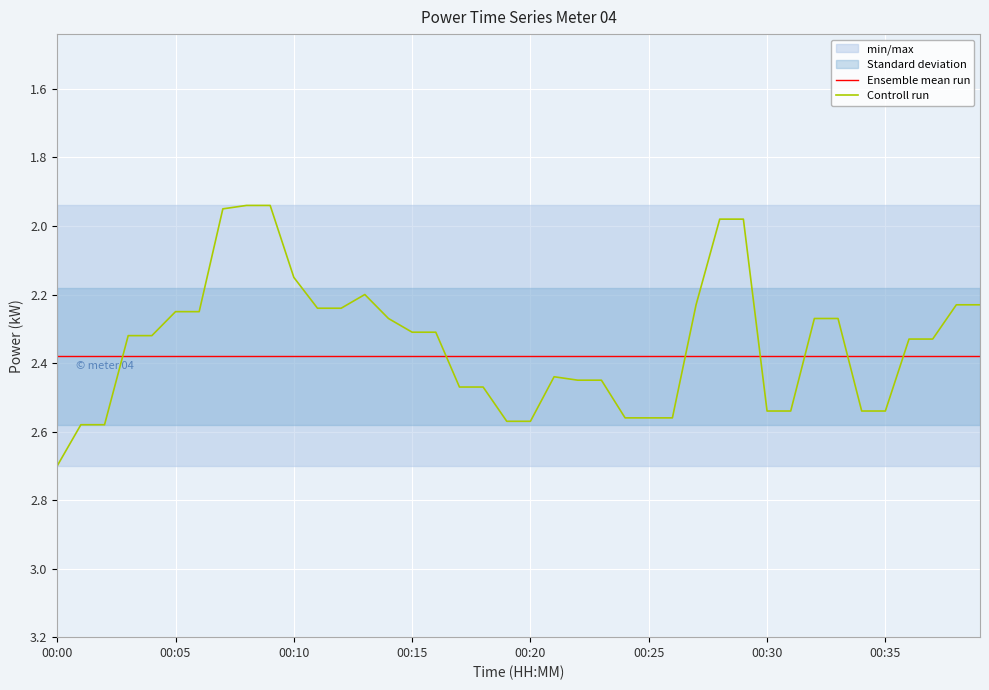

Is the value of Ensemble mean run at 39 greater than the value of Controll run at 37?

Yes